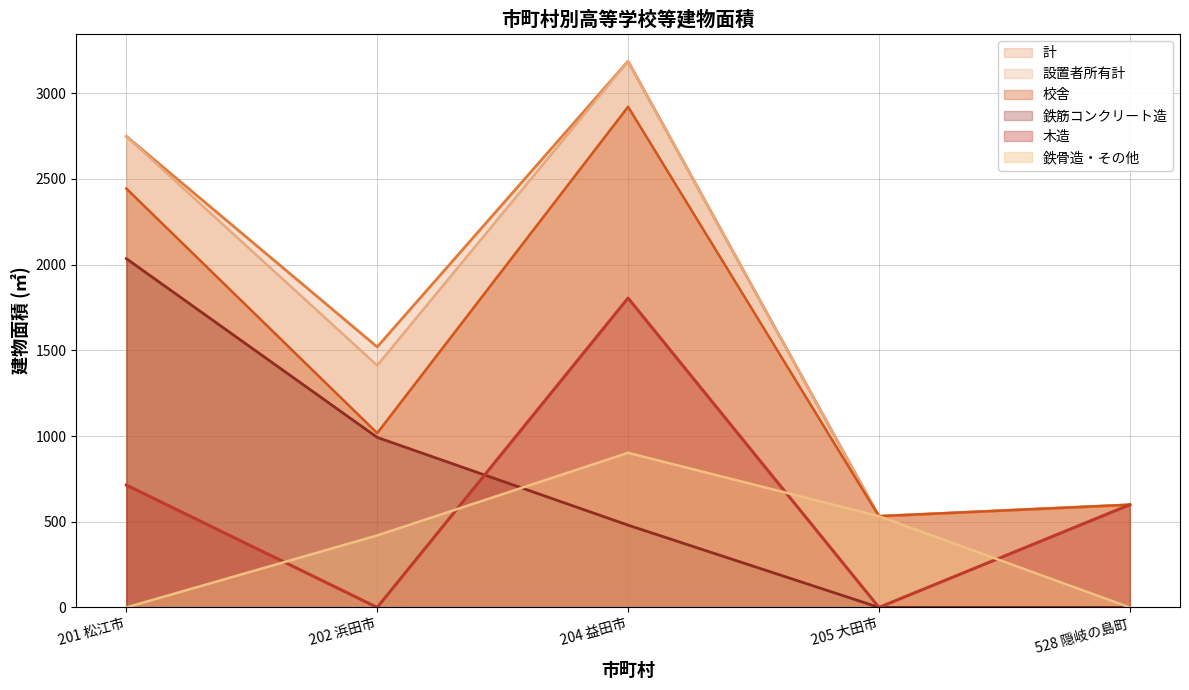

What position from the left is 205 大田市?

4